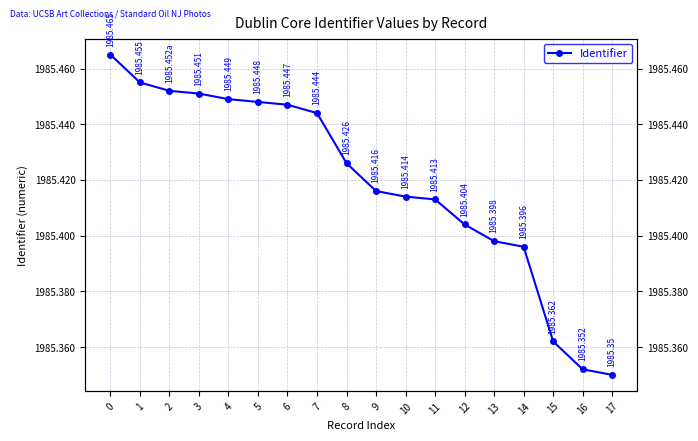

True or false: the data has more than 2 interior local peaks.

False